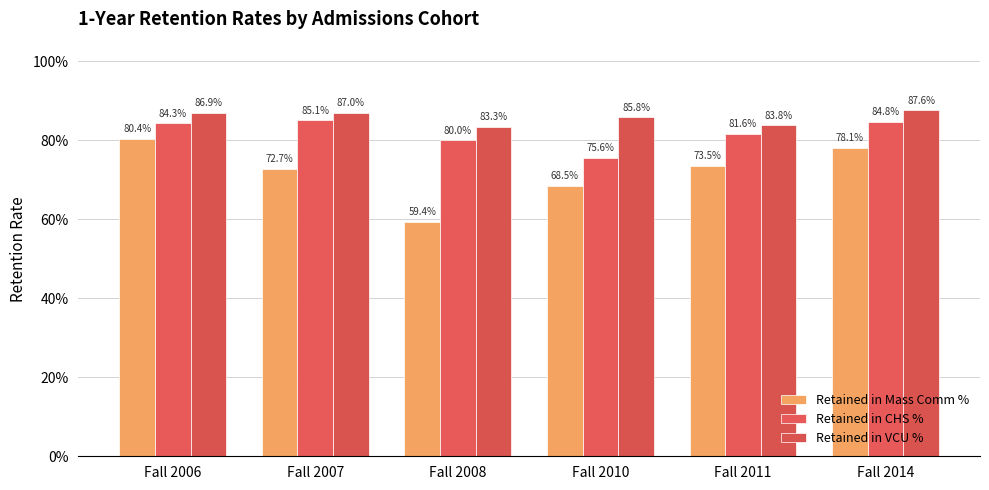

At Fall 2006, list the series in order from largest to smallest.

Retained in VCU %, Retained in CHS %, Retained in Mass Comm %